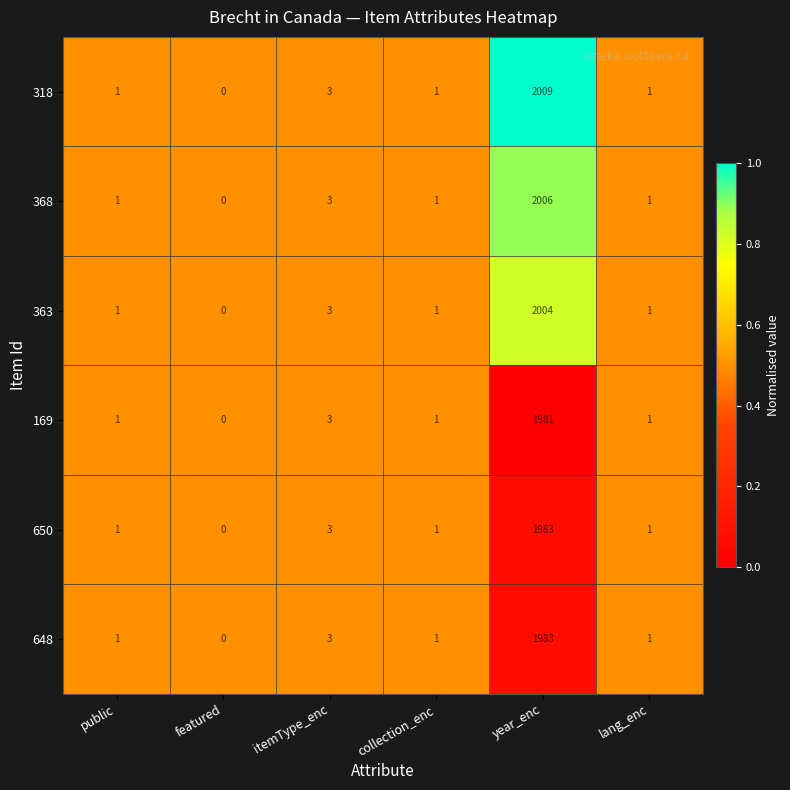

Which label corresponds to the largest value in the chart?

year_enc